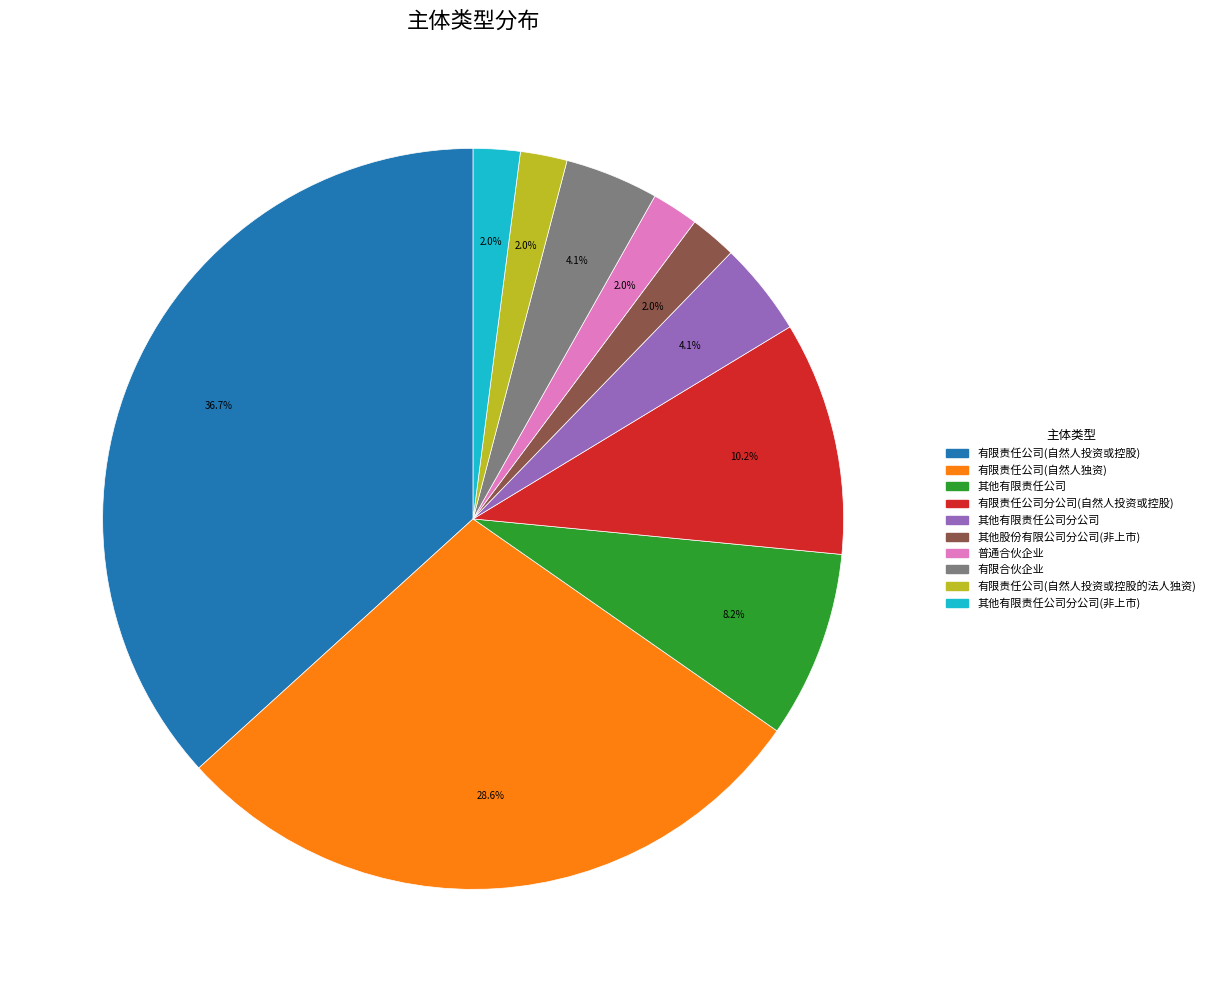

Count the number of slices in the pie.

10